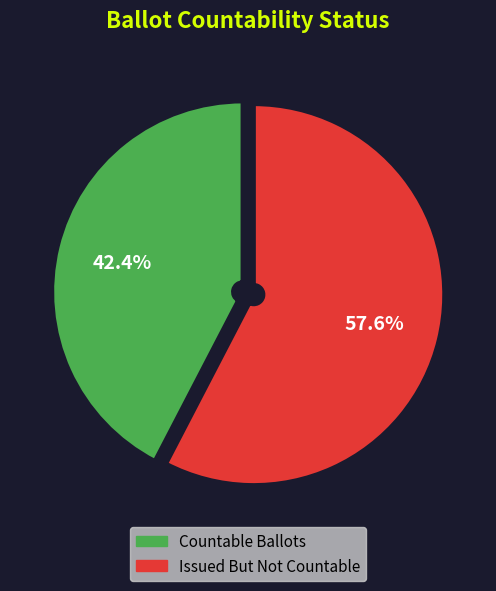

How many slices are in this pie chart?

2